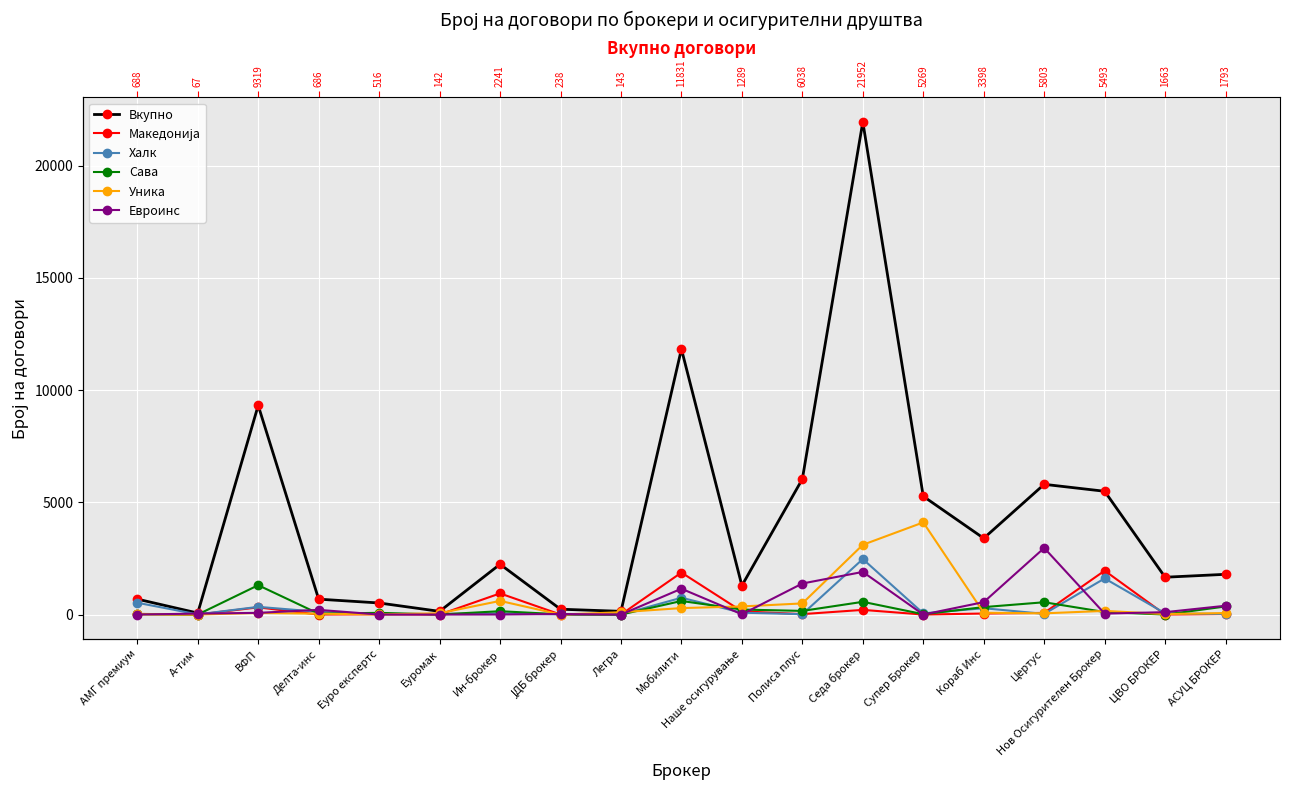

How many lines are shown in the chart?

6